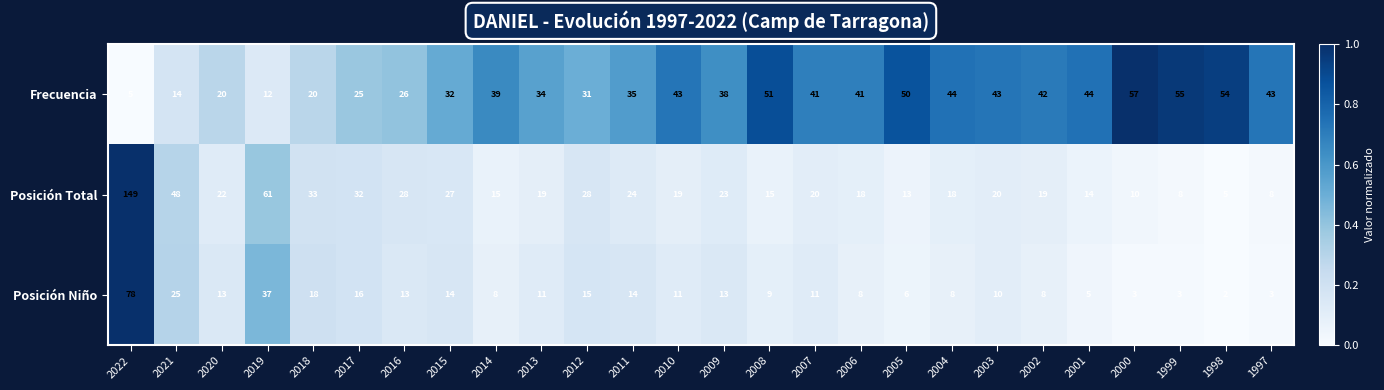

At 2016, list the series in order from largest to smallest.

Posición Total, Frecuencia, Posición Niño